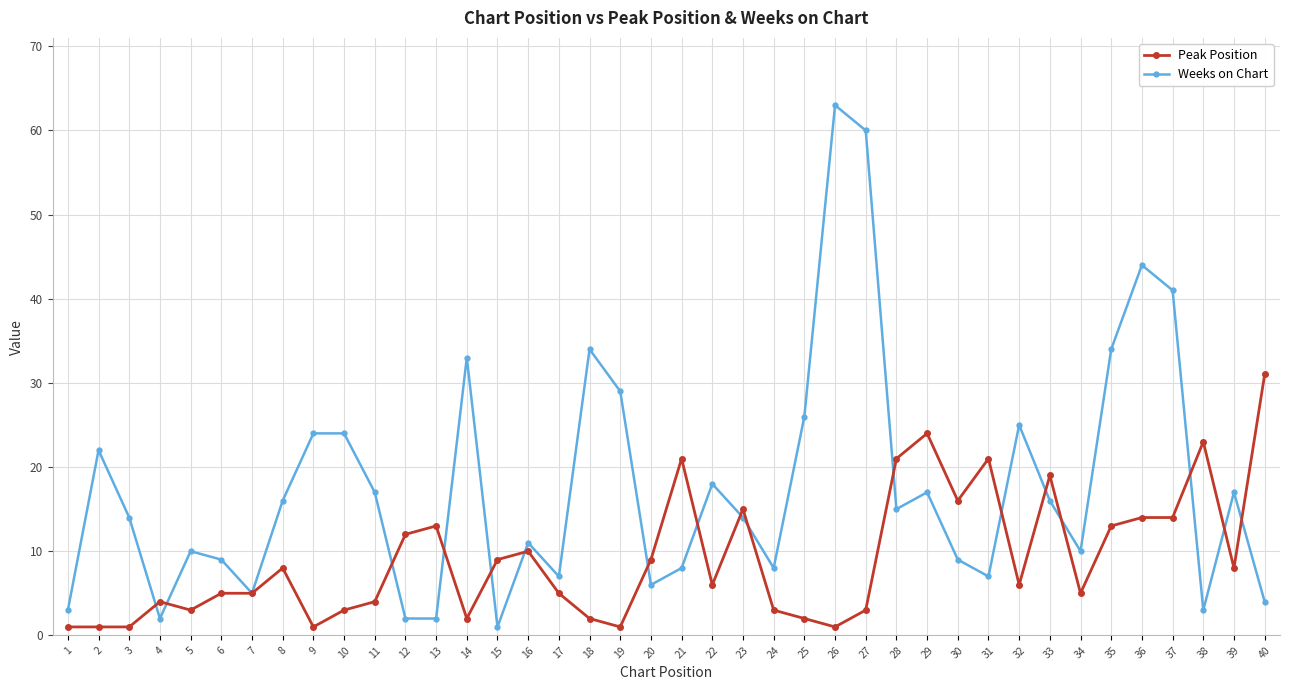

Where does the Weeks on Chart series first go above 15?

2